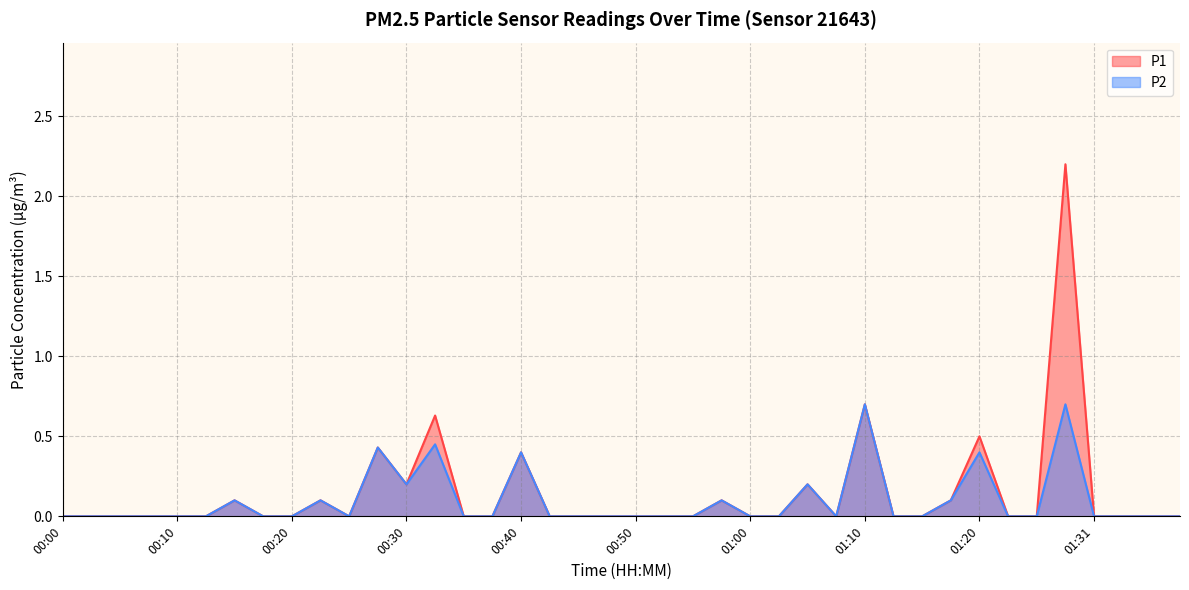

How many values in P2 are above zero?

12